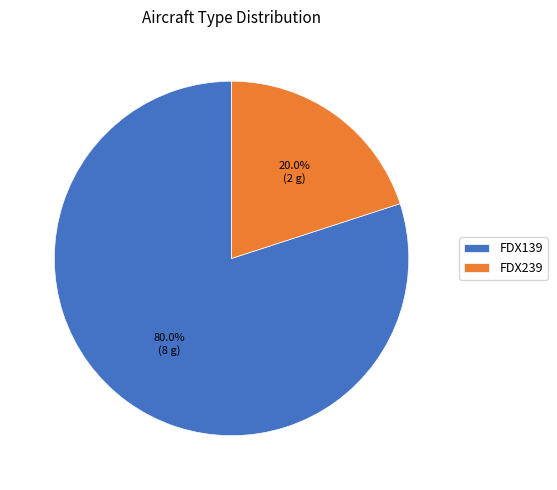

Is it true that FDX139 is 80% of the pie?

True